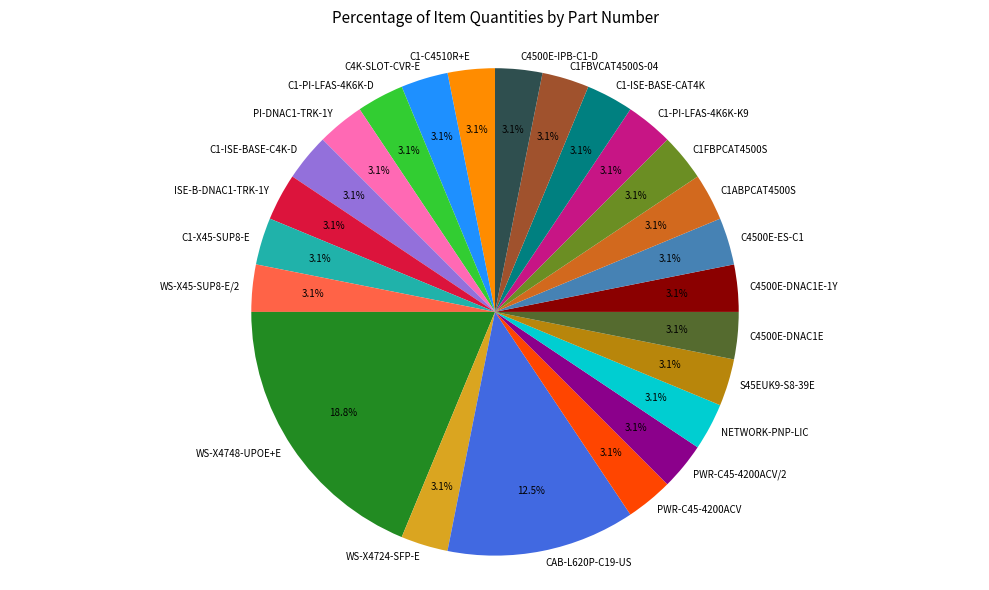

What is the ratio of the value at C1-C4510R+E to the value at C1FBVCAT4500S-04?

1.0